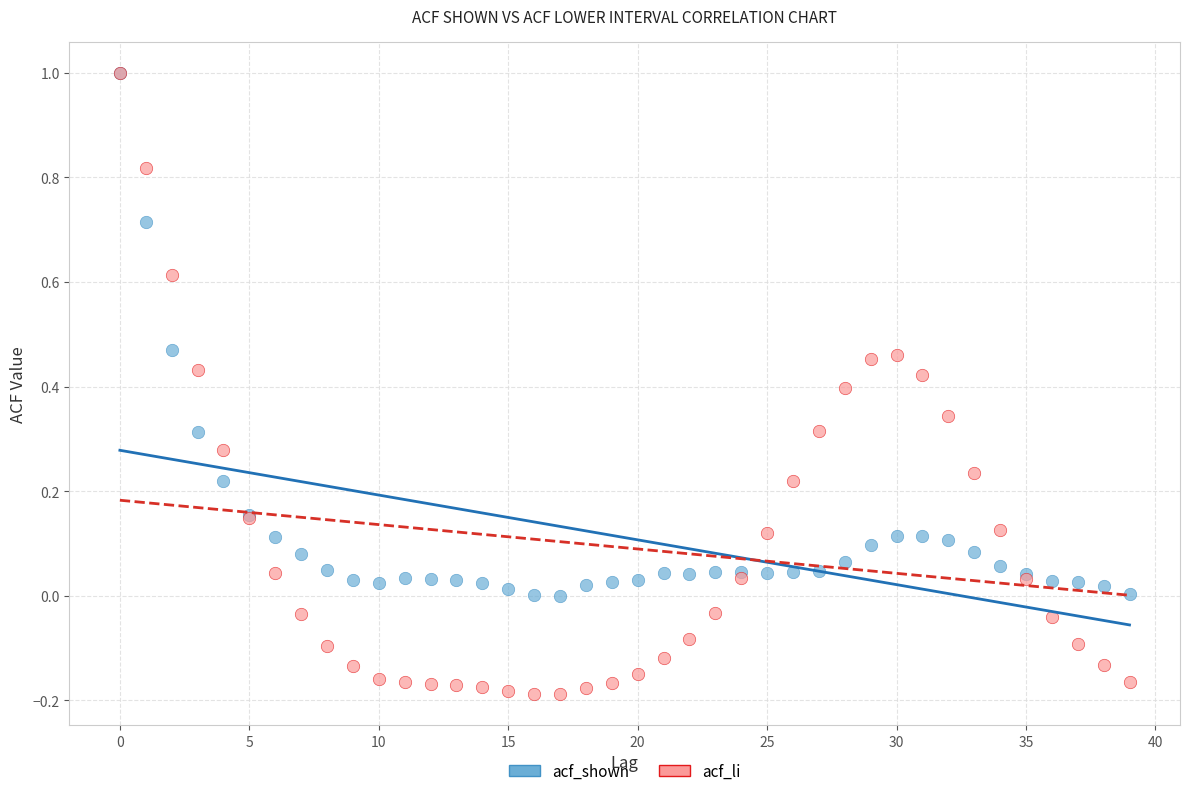

What are all the series names shown in the legend?

acf_shown, acf_li